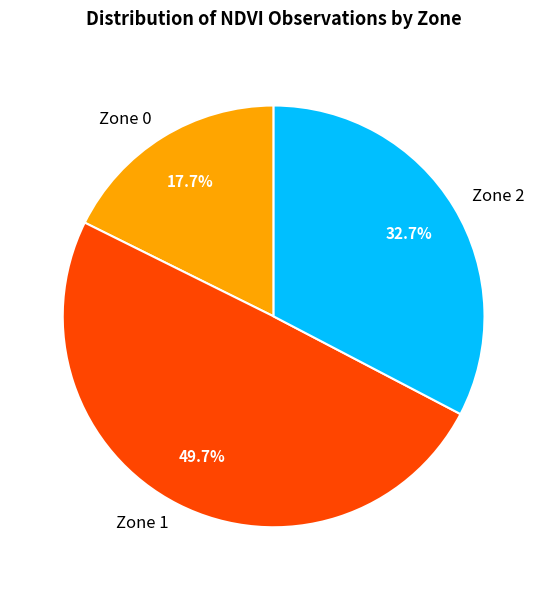

Is the sum of Zone 0 and Zone 1 greater than half?

Yes